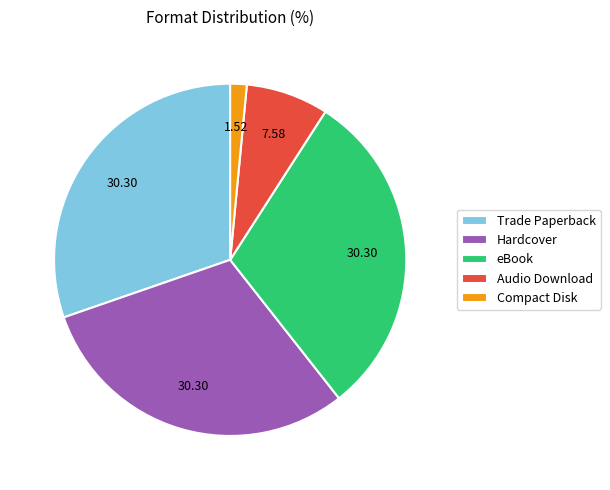

Is there any slice that represents more than half of the pie?

No